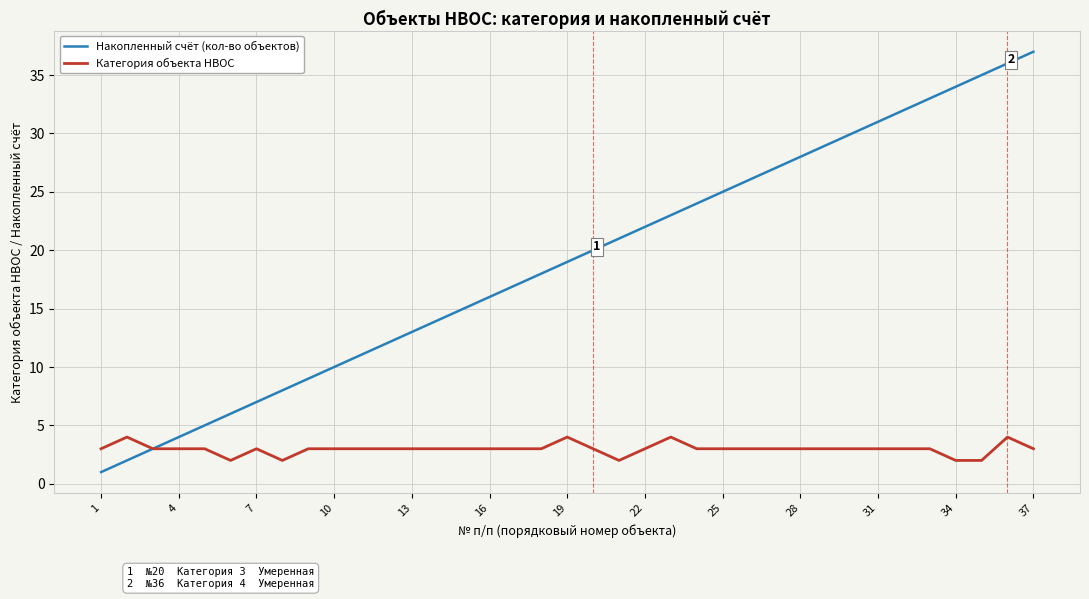

What is the minimum value shown in the chart?

1